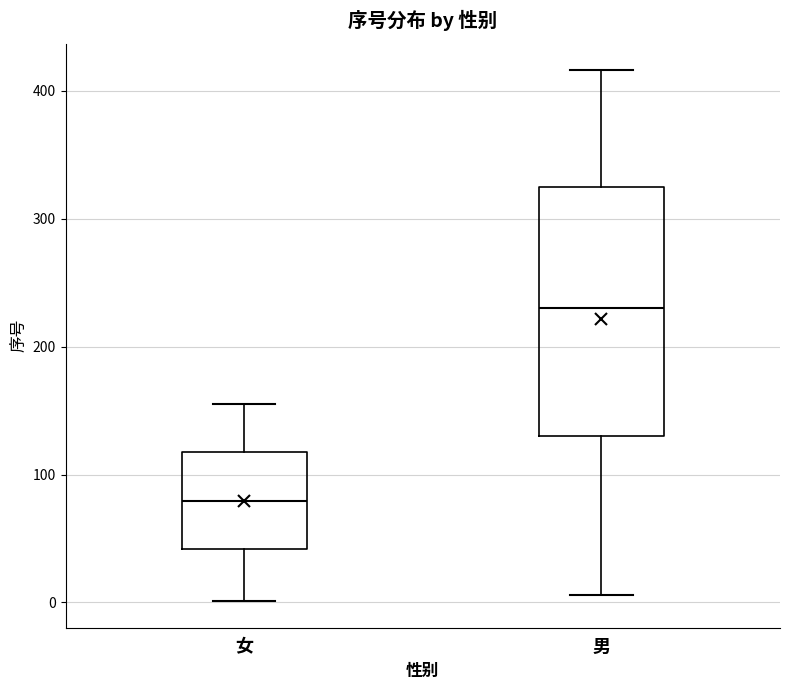

Which box's median line is the highest?

男